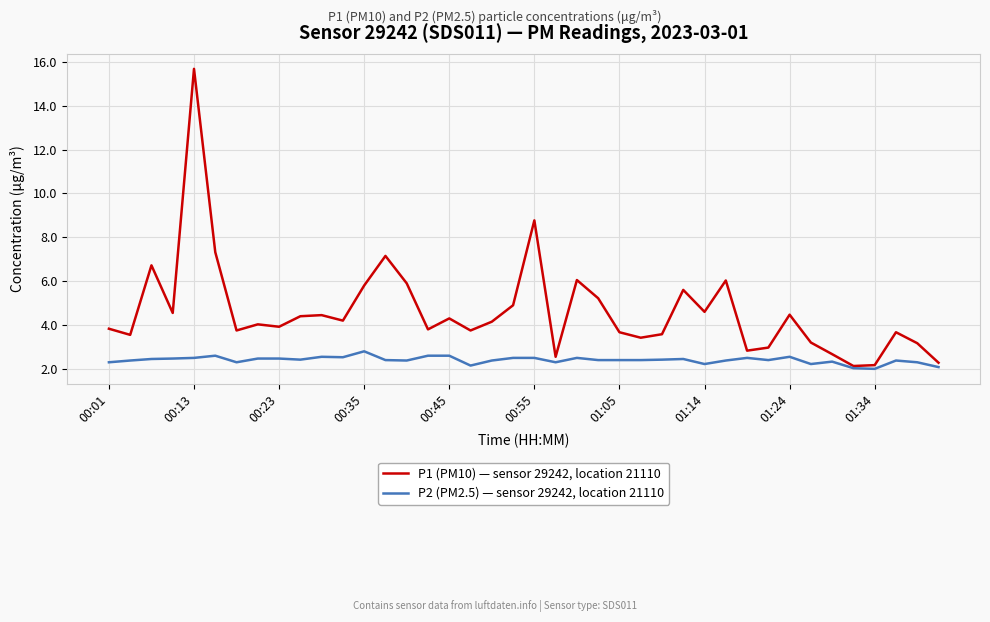

Is this an area chart (filled region under the line)?

No